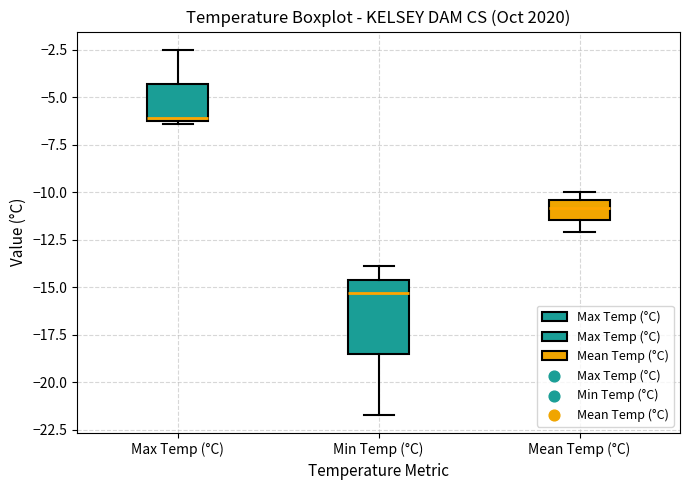

Comparing the boxes themselves (not the whiskers), which one is the tallest?

Min Temp (°C)